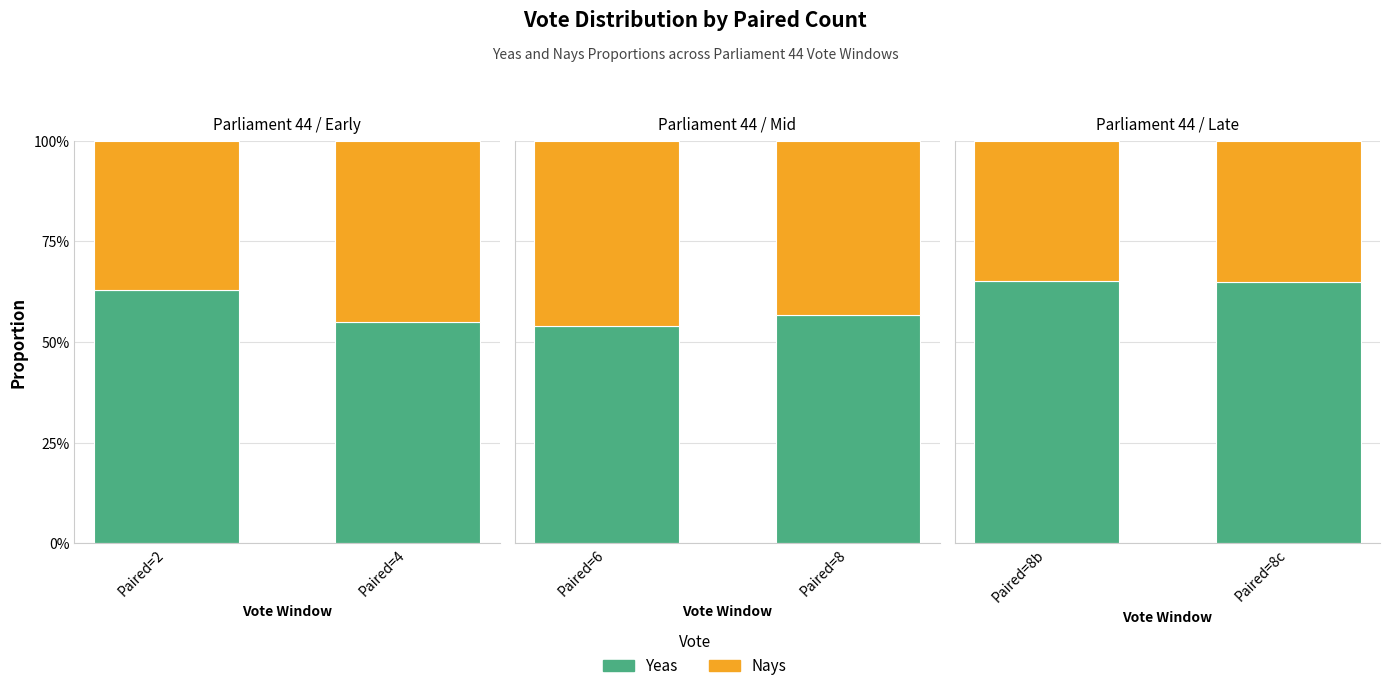

The value of Yeas at Paired=8b is 91.2. True or false?

False